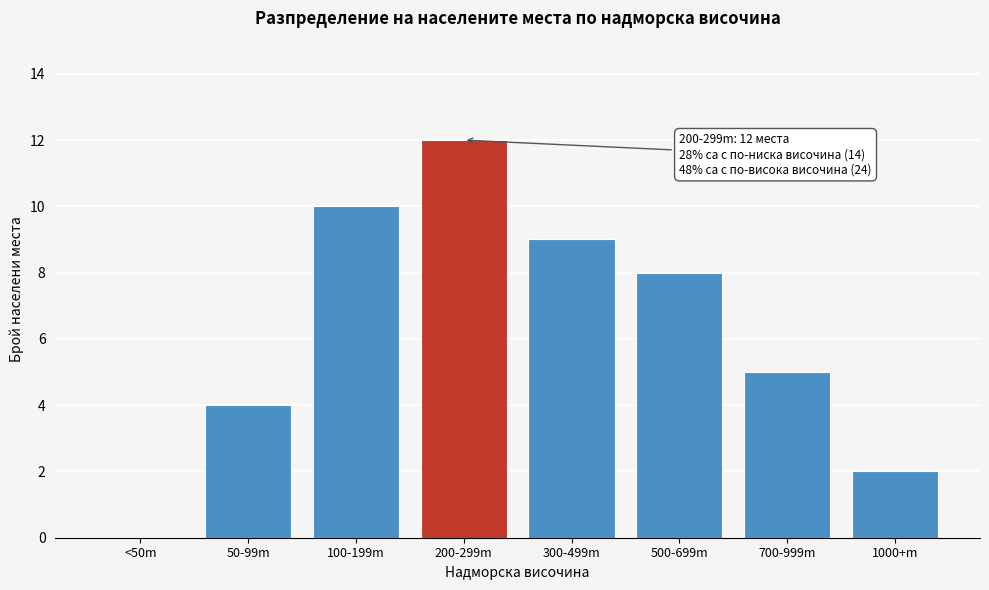

Reading right to left, transcribe all the data shown in this chart.

1000+m=2	700-999m=5	500-699m=8	300-499m=9	200-299m=12	100-199m=10	50-99m=4	<50m=0